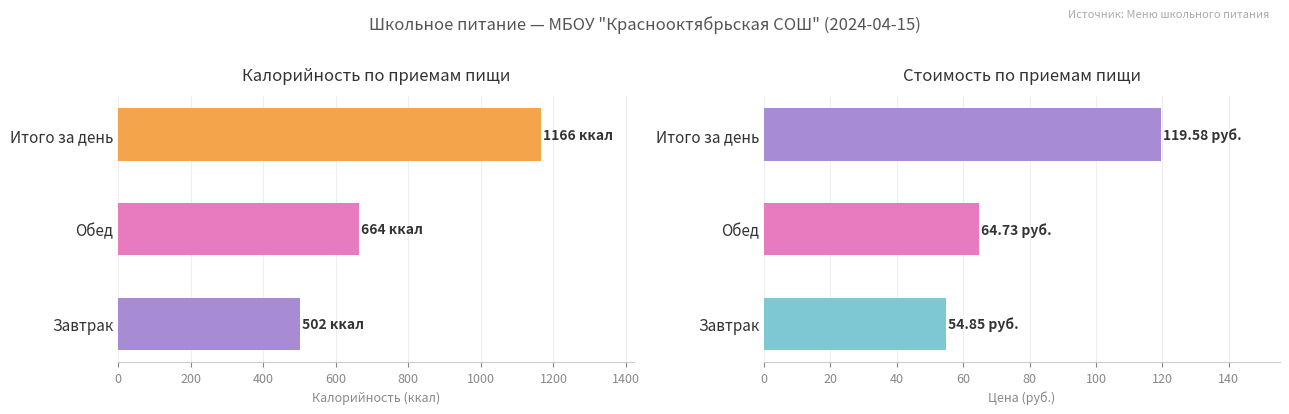

Rank the series at Итого за день from lowest to highest value.

Цена, Калорийность